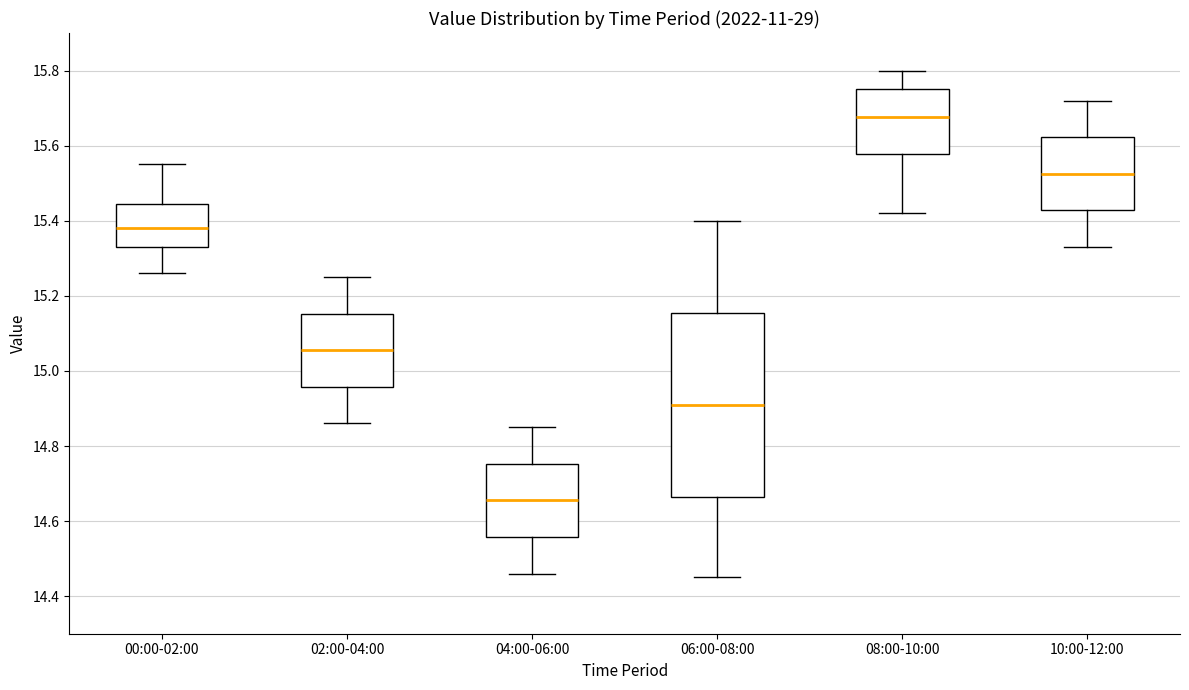

Which box has the lowest median line?

04:00-06:00